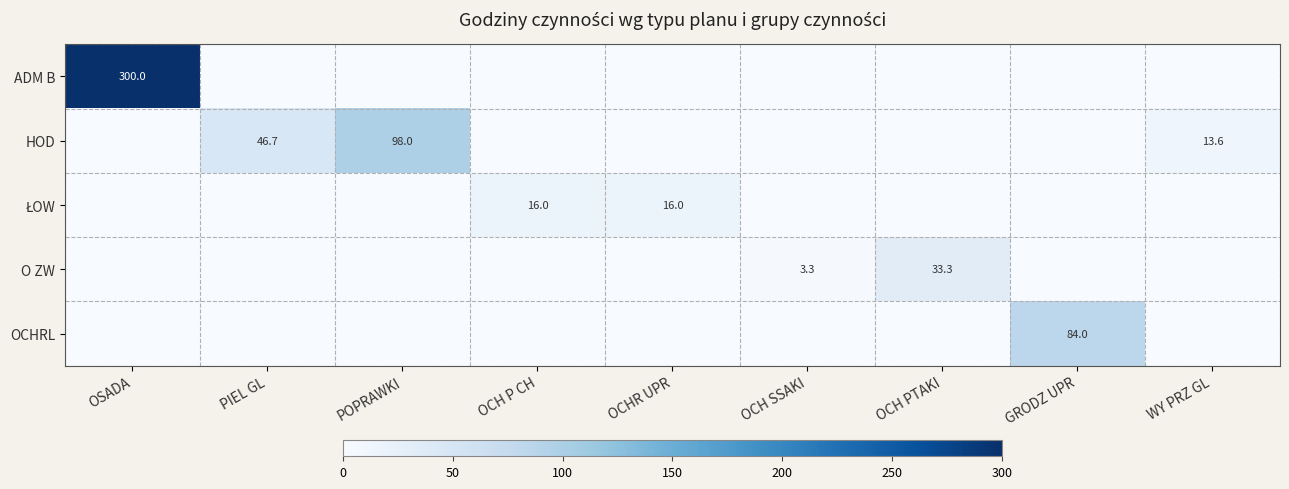

The value of O ZW at OCH PTAKI is 33.3. True or false?

True